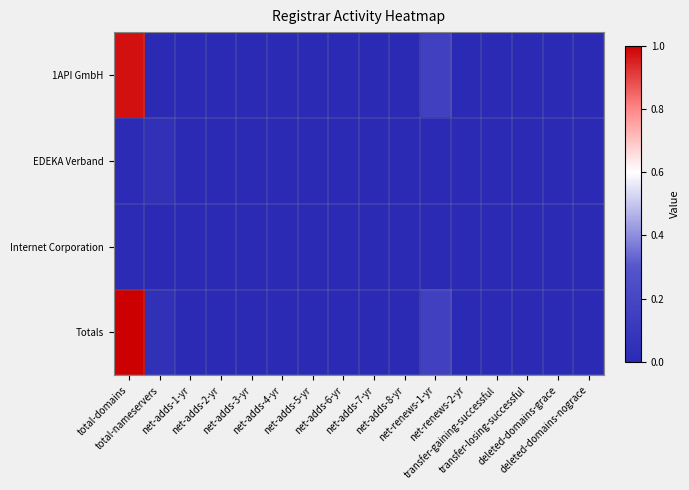

At which category is the sum across all series the highest?

total-domains